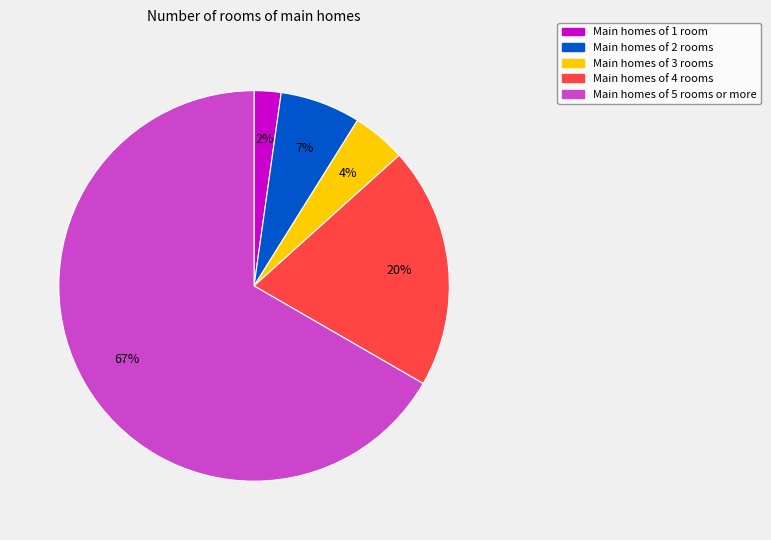

To the nearest percent, what is the average slice percentage?

20%